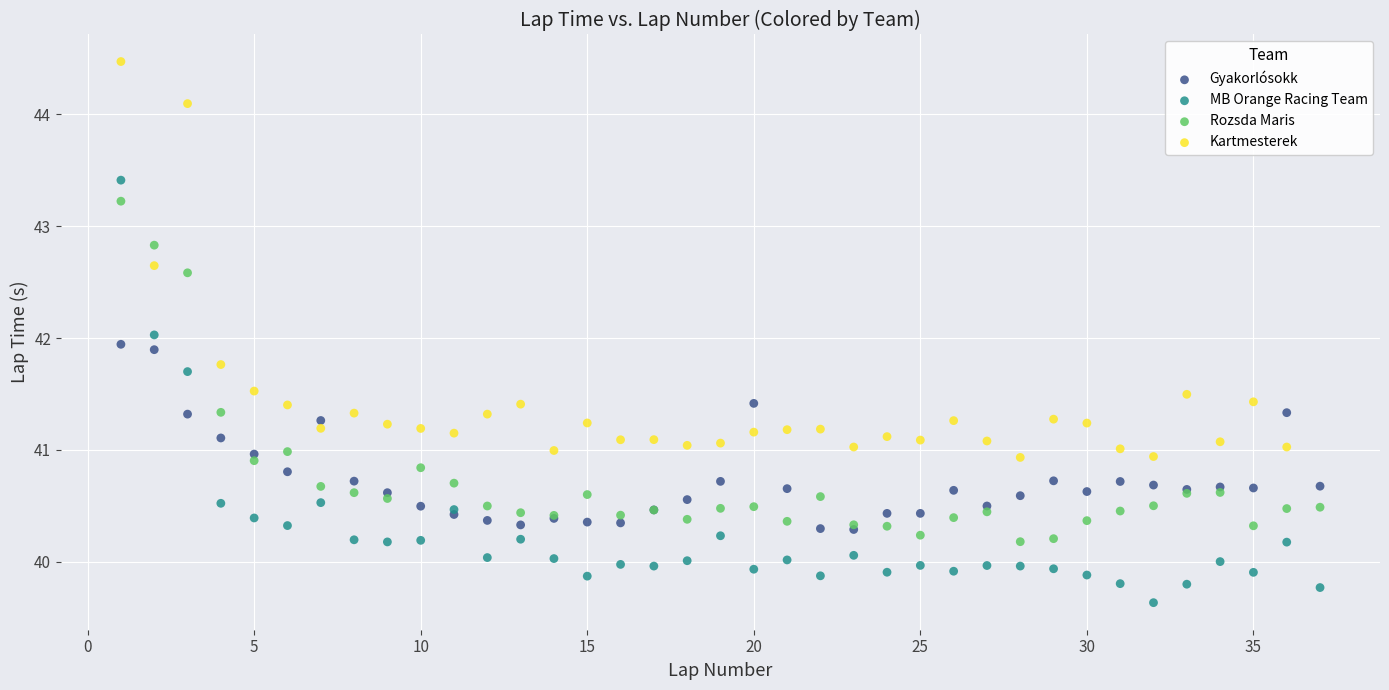

Which series has the widest spread of Y values?

MB Orange Racing Team